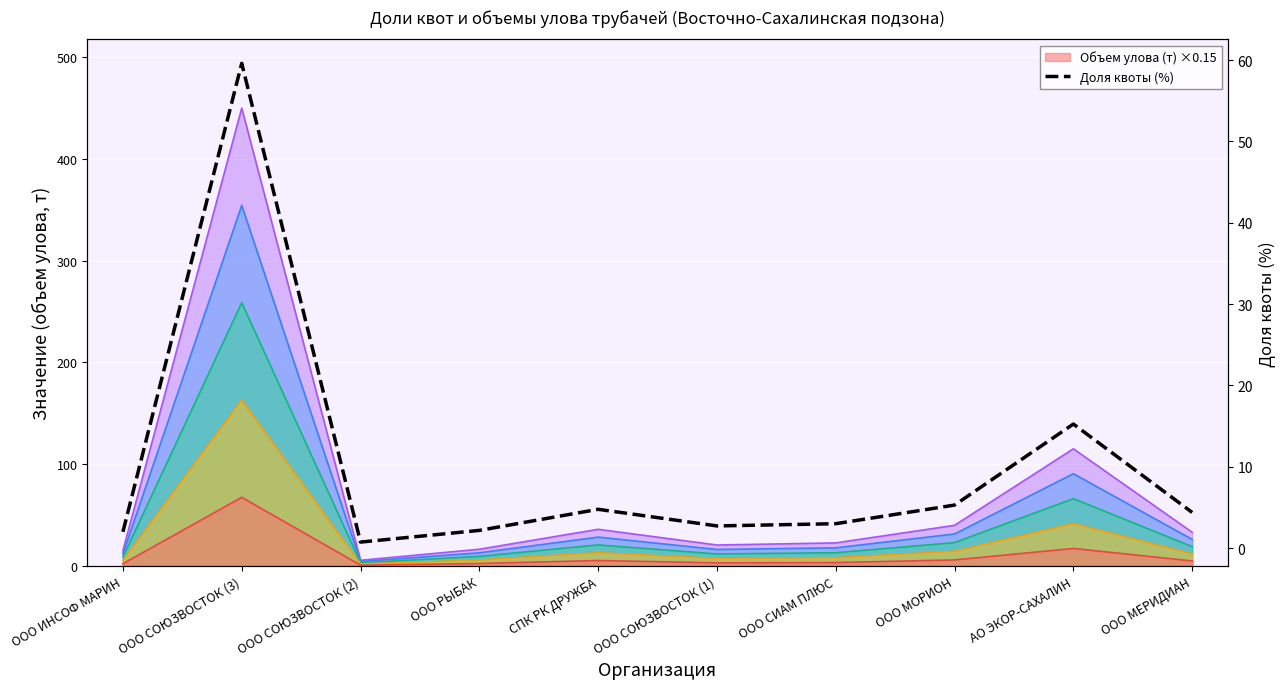

What is the value of the 5th point from the left?

4.8